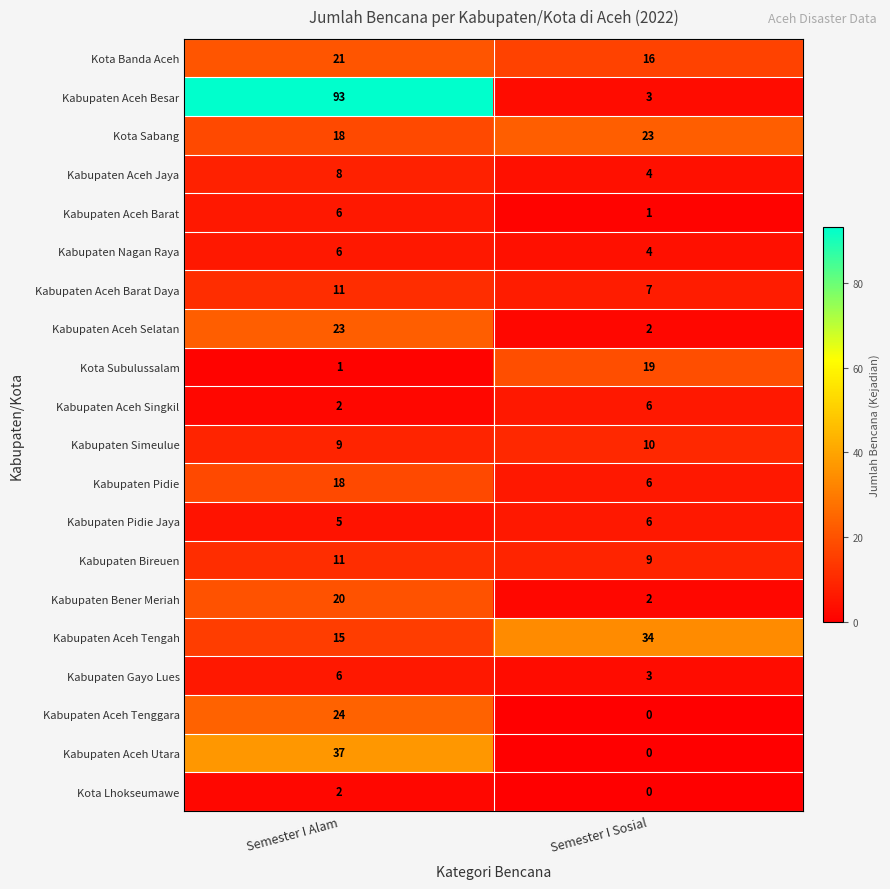

At which label is Kabupaten Aceh Barat closest to 3?

Semester I Sosial